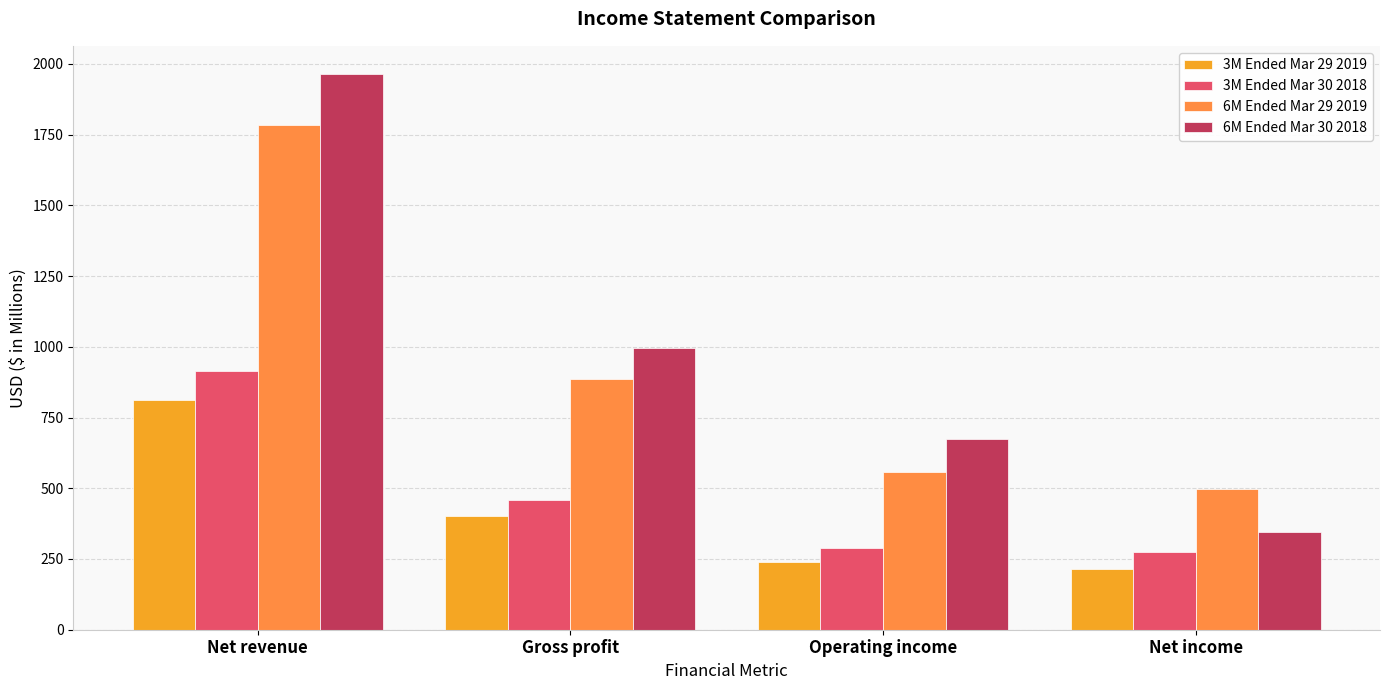

Between Net revenue and Operating income, which series saw the biggest shift?

6M Ended Mar 30 2018